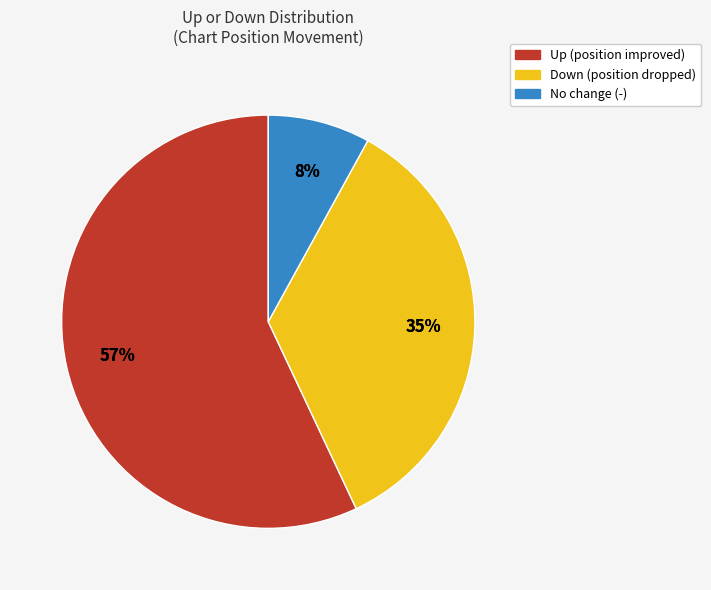

Which has a higher value, down or up?

up